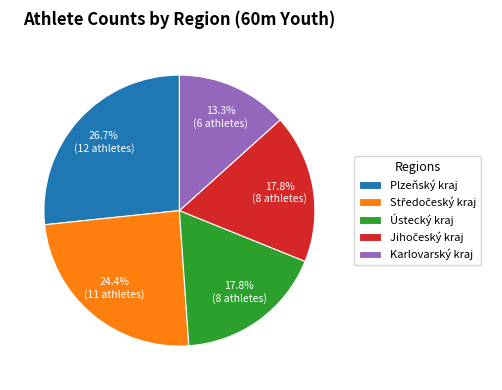

Is Ústecký kraj the majority of the pie?

No